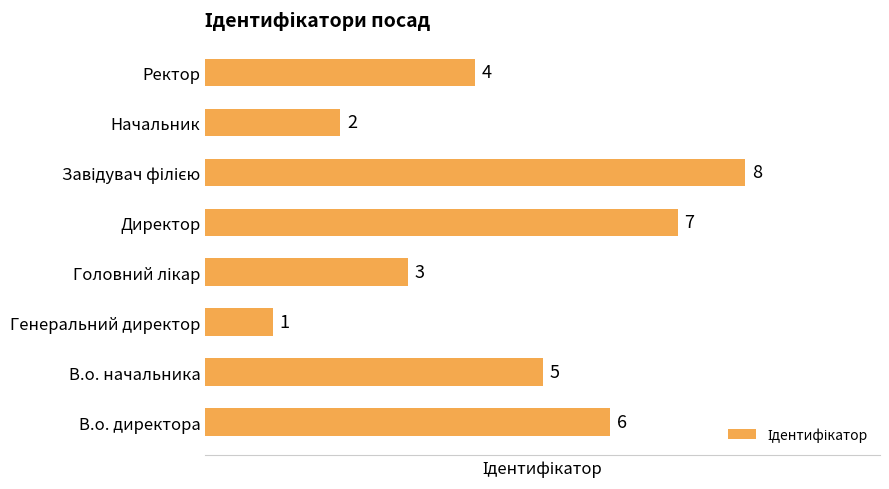

At which label is the value closest to 4?

Ректор